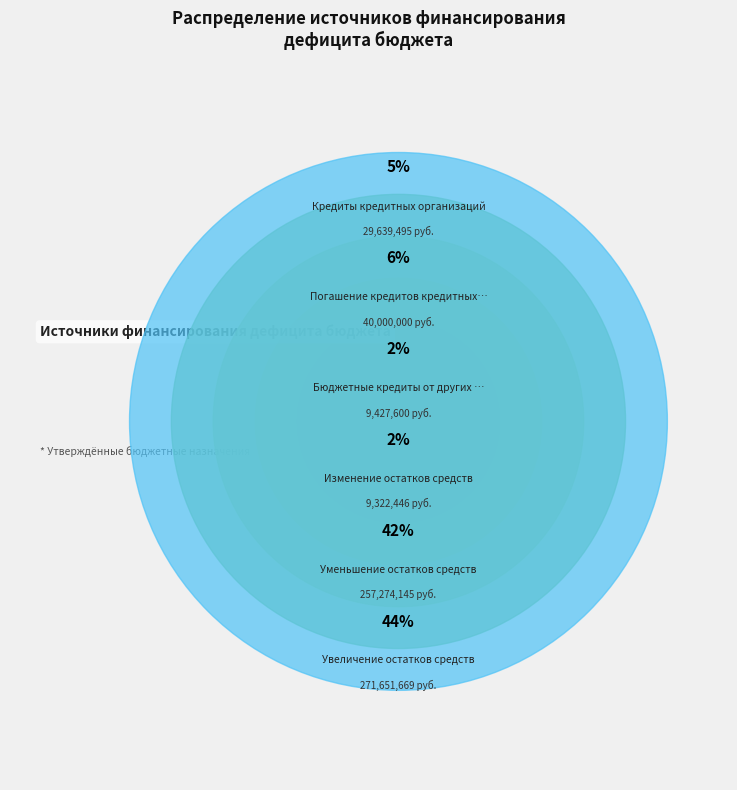

What is the change in value from Изменение остатков средств to Увеличение остатков средств?

+262329223.2